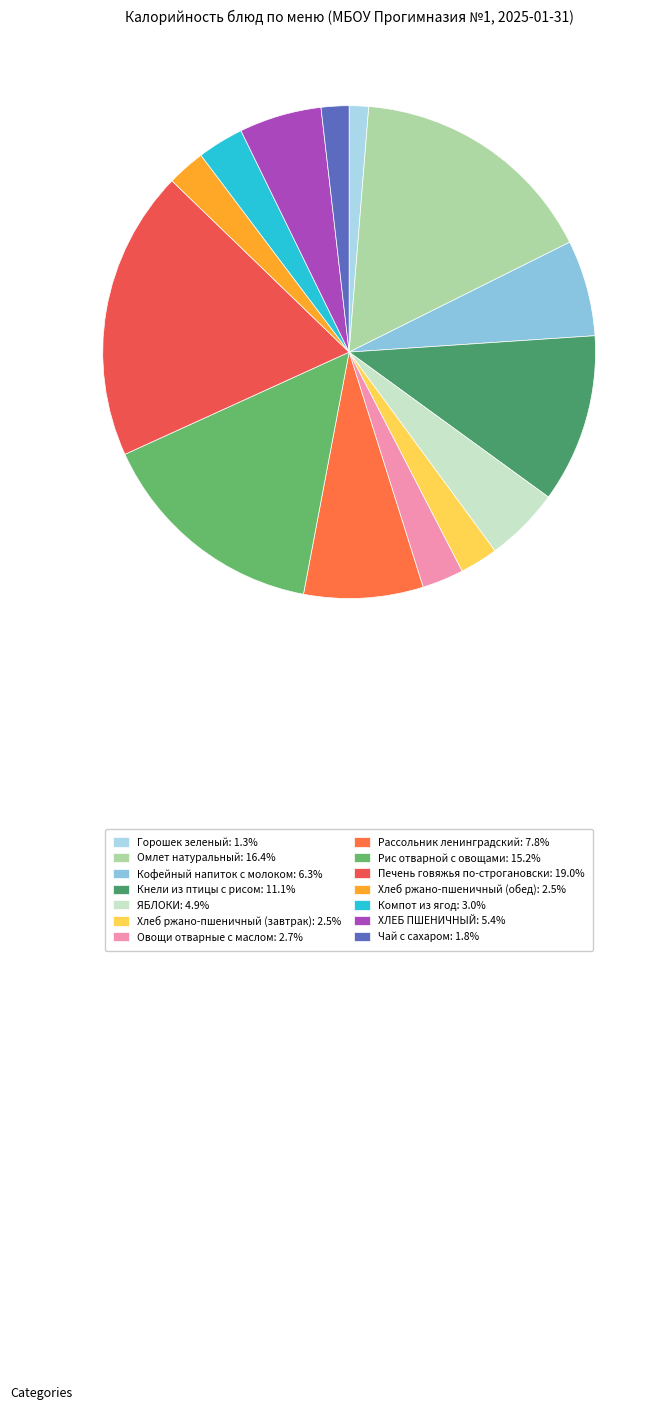

Which has a higher value, Печень говяжья по-строгановски or Хлеб ржано-пшеничный (обед)?

Печень говяжья по-строгановски